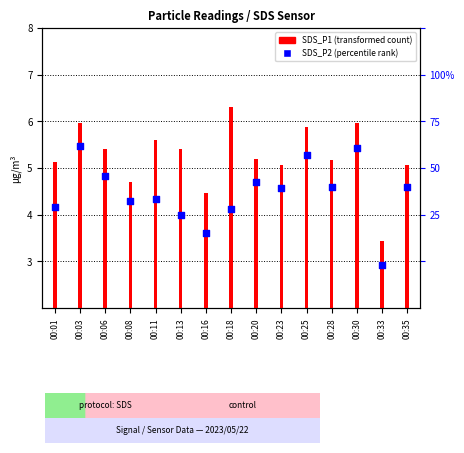

Which series reaches the maximum Y coordinate?

SDS_P1